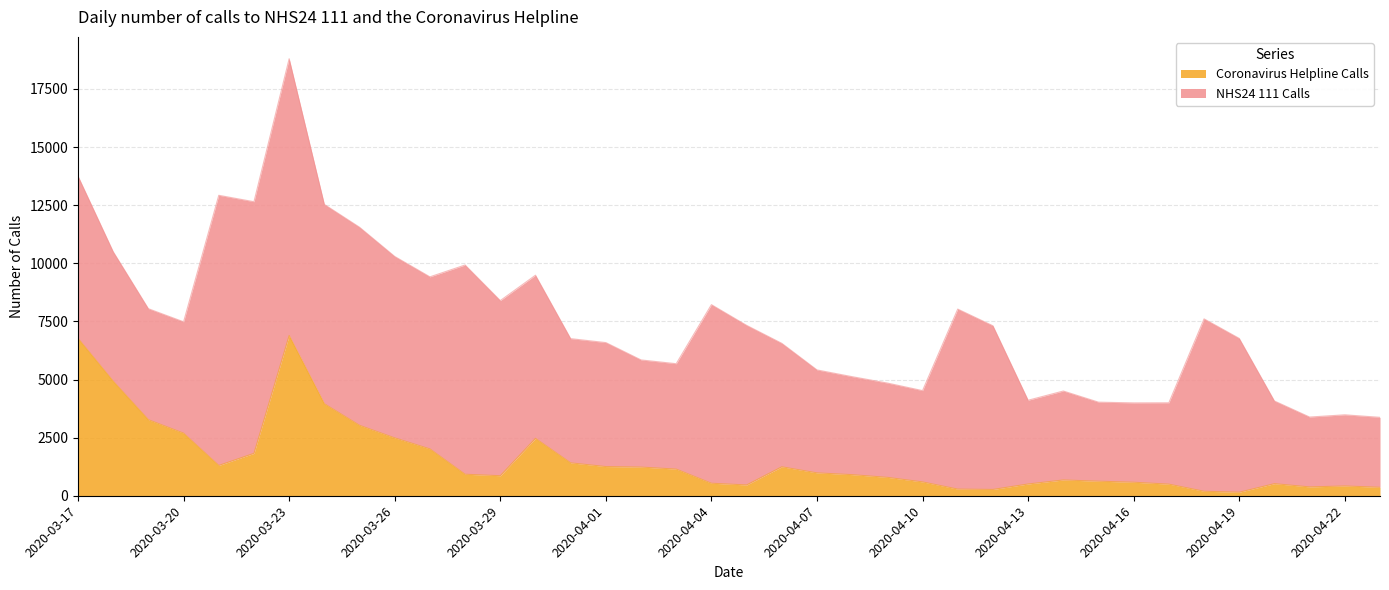

Approximately how many times larger is the value at 2020-03-26 compared to 2020-03-27?

1.2